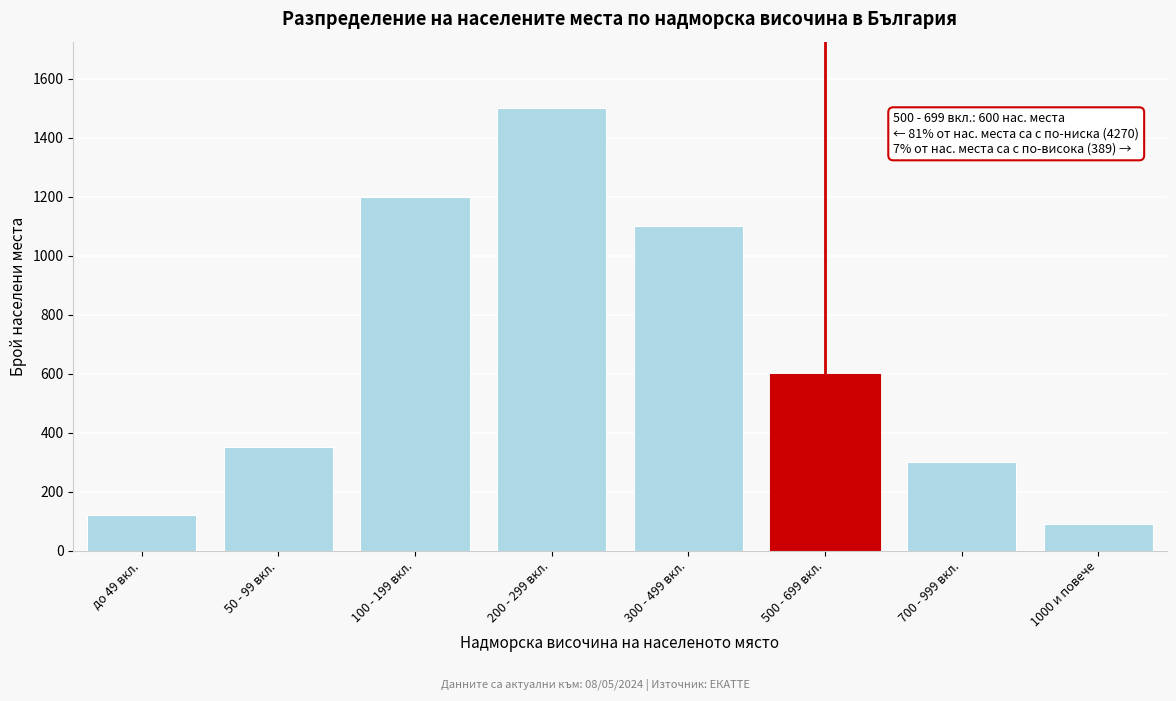

Reading left to right, list all the values displayed in this chart.

120	350	1200	1500	1100	600	300	89